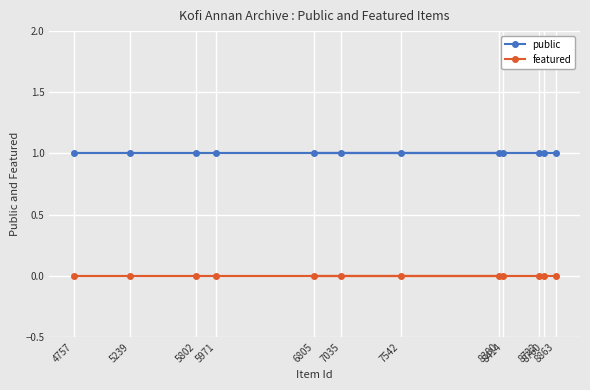

What is the spread (max minus min) of values at 5239?

1